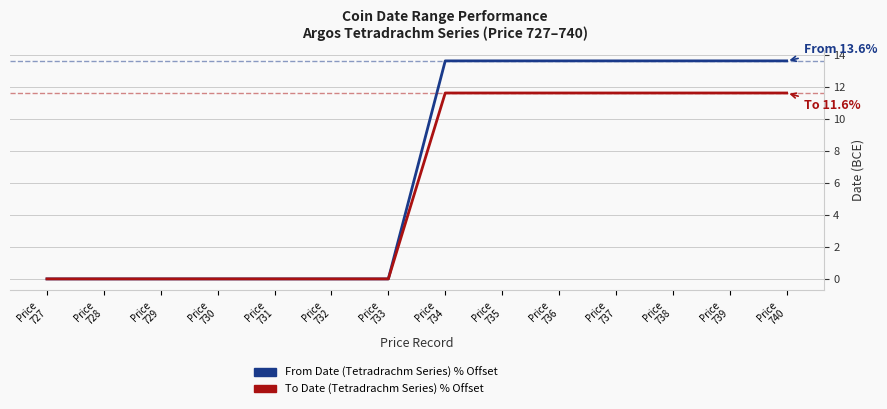

What is the maximum value shown in the chart?

13.6